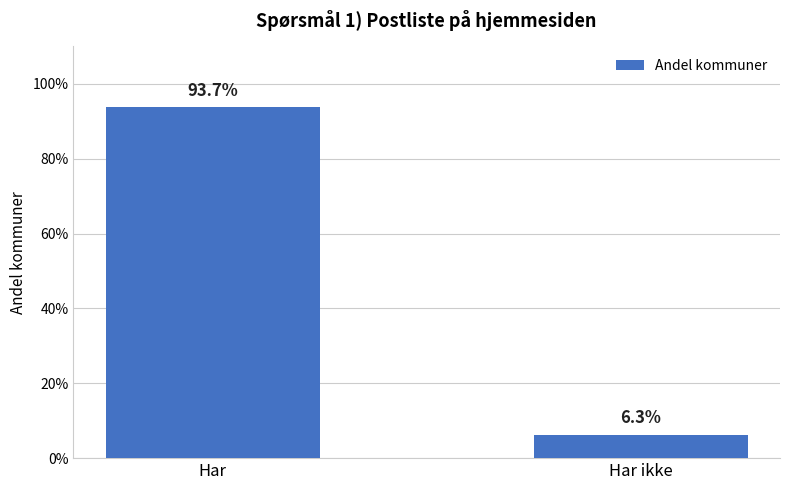

What is the value of the 2nd bar from the left?

0.1